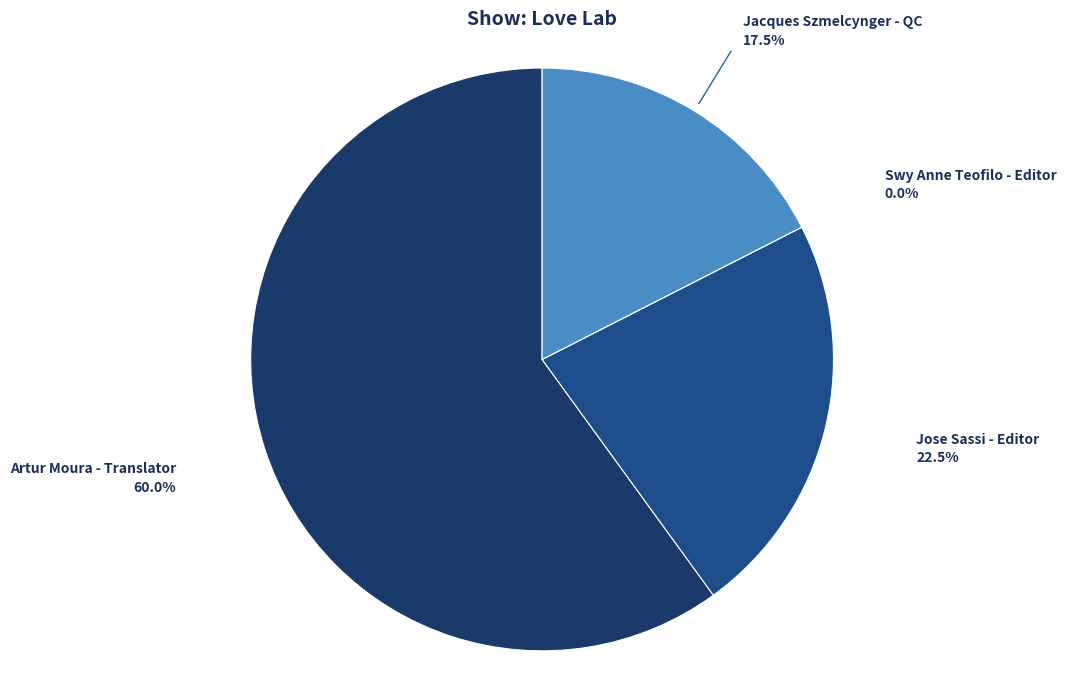

Rank the categories by value from lowest to highest.

Swy Anne Teofilo - Editor, Jacques Szmelcynger - QC, Jose Sassi - Editor, Artur Moura - Translator